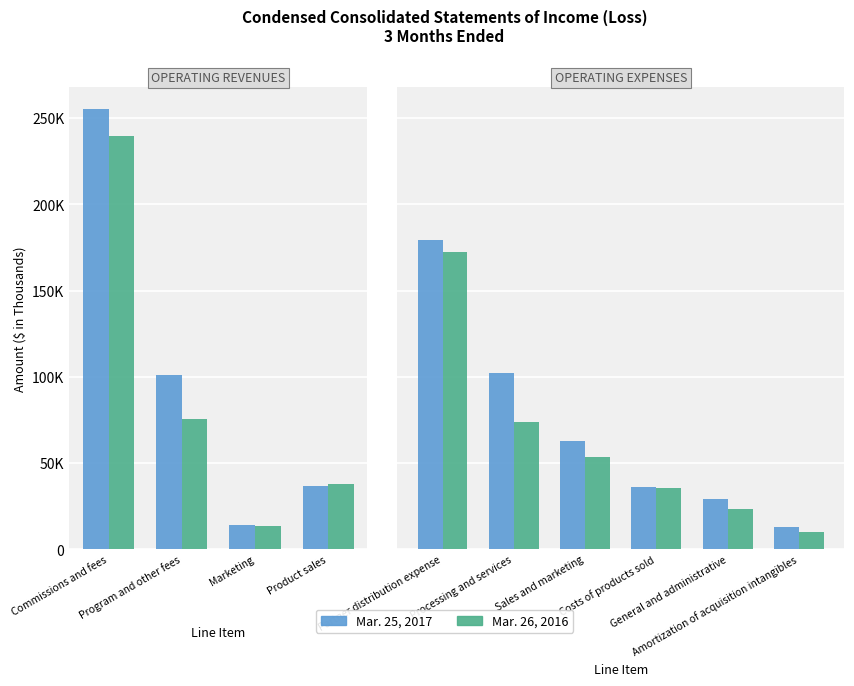

What is the value of the Mar. 26, 2016 bar at the 1st from the left?

172155